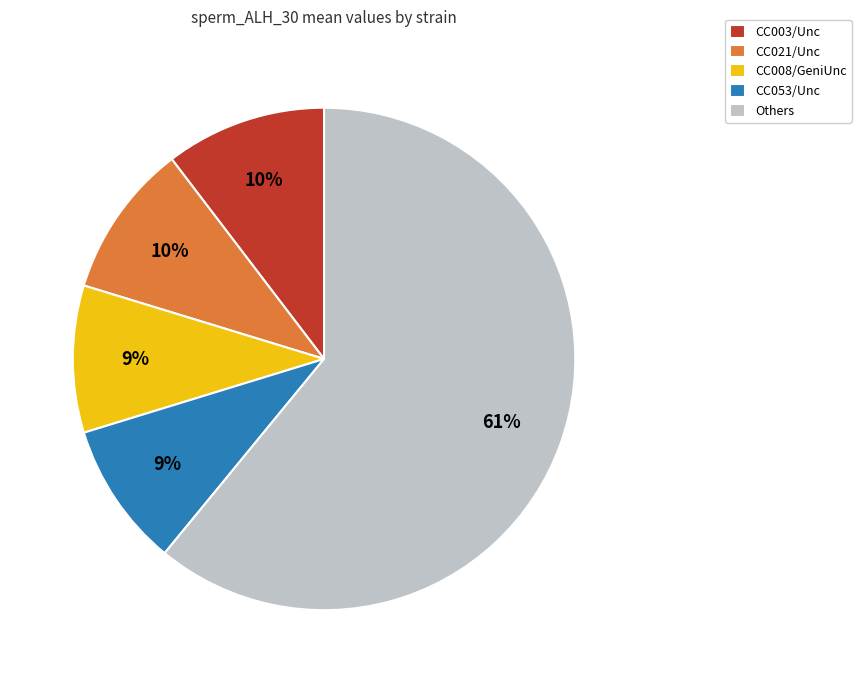

What is the majority slice?

Others